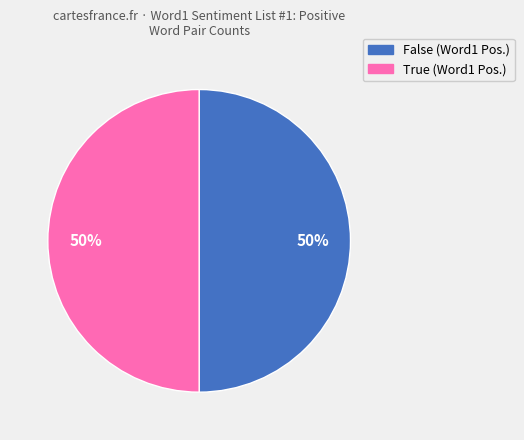

To the nearest percent, what is the average slice percentage?

50%